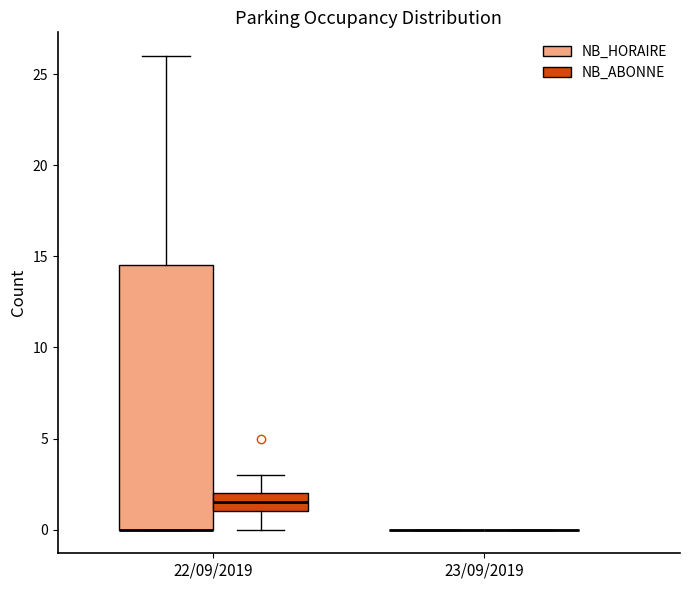

Reading left to right, read every box against the y-axis: the position of its median line, the range the box covers, and the ends of its whiskers. The values are not printed on the chart, so give them approximately, as read against the axis.

22/09/2019 (NB_HORAIRE): median 0.0 (drawn on the box's lower edge), box 0.0 to 14.5, whiskers 0.0 to 26.0
22/09/2019 (NB_ABONNE): median 1.5, box 1.0 to 2.0, whiskers 0.0 to 3.0
23/09/2019 (NB_HORAIRE): box collapsed to a line at 0.0, whiskers 0.0 to 0.0
23/09/2019 (NB_ABONNE): box collapsed to a line at 0.0, whiskers 0.0 to 0.0